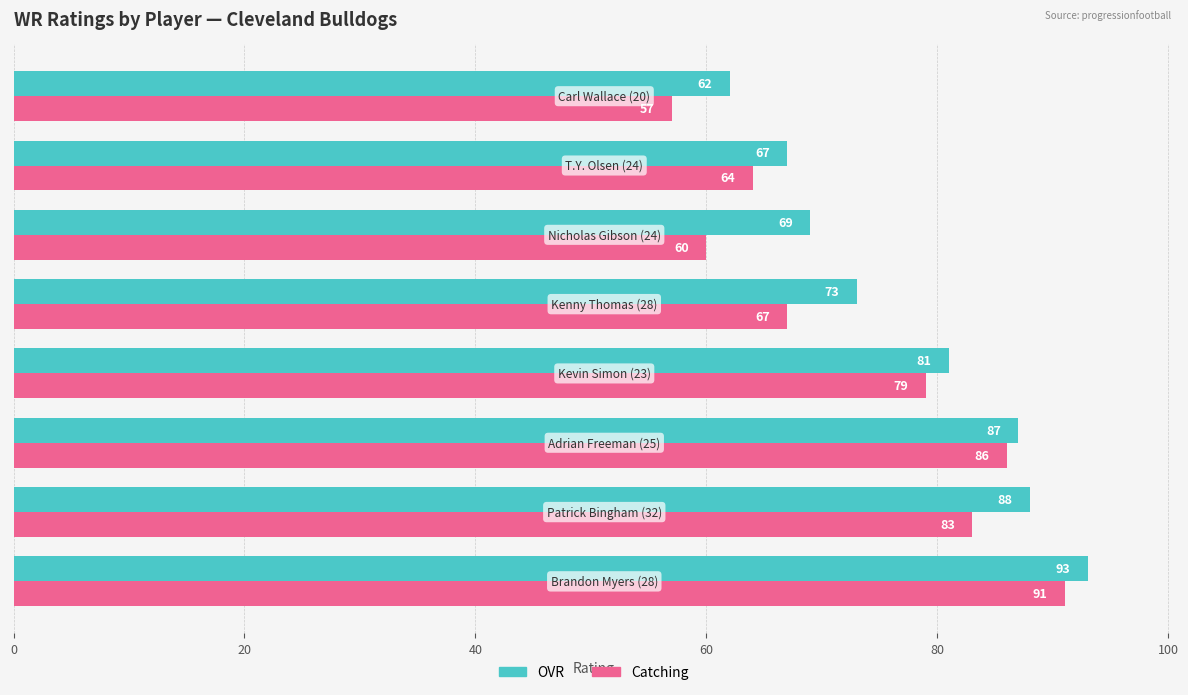

What are all the series names shown in the legend?

OVR, Catching